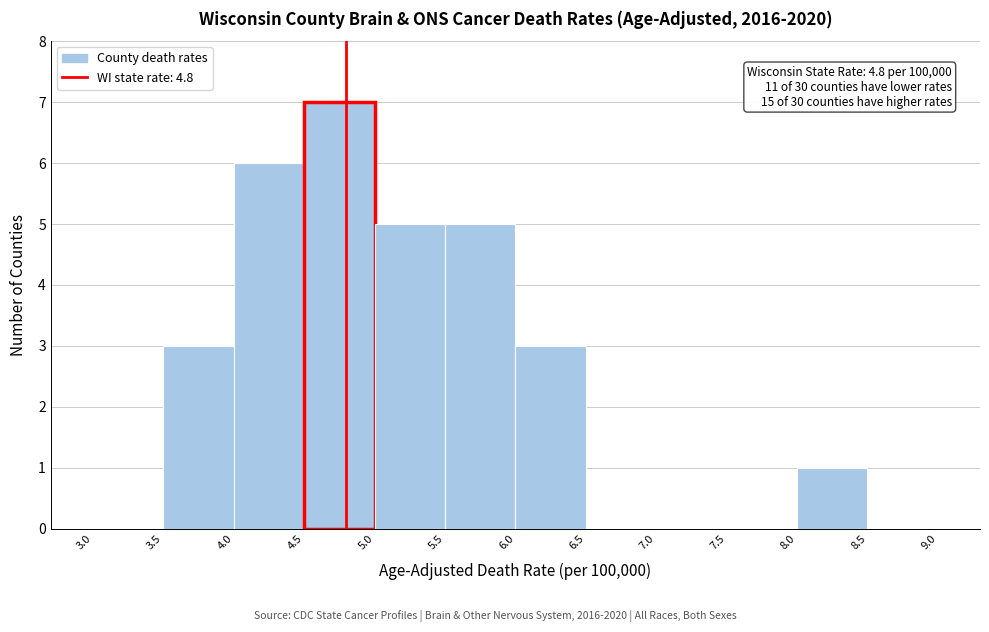

Which range on the x-axis has the tallest bar?

4.5 to 5.0